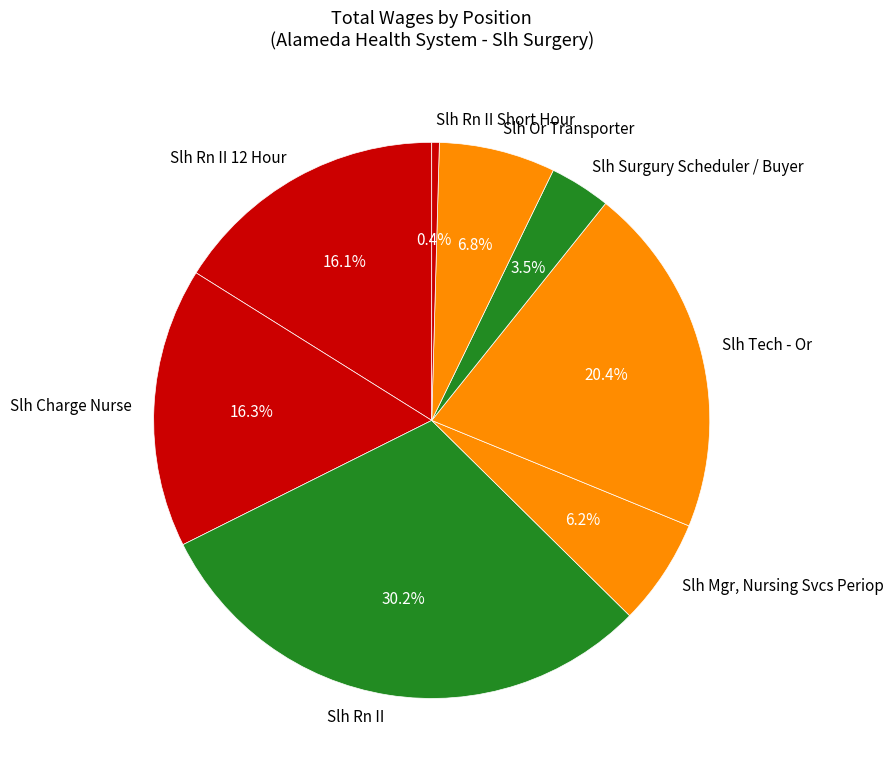

How many slices are in this pie chart?

8